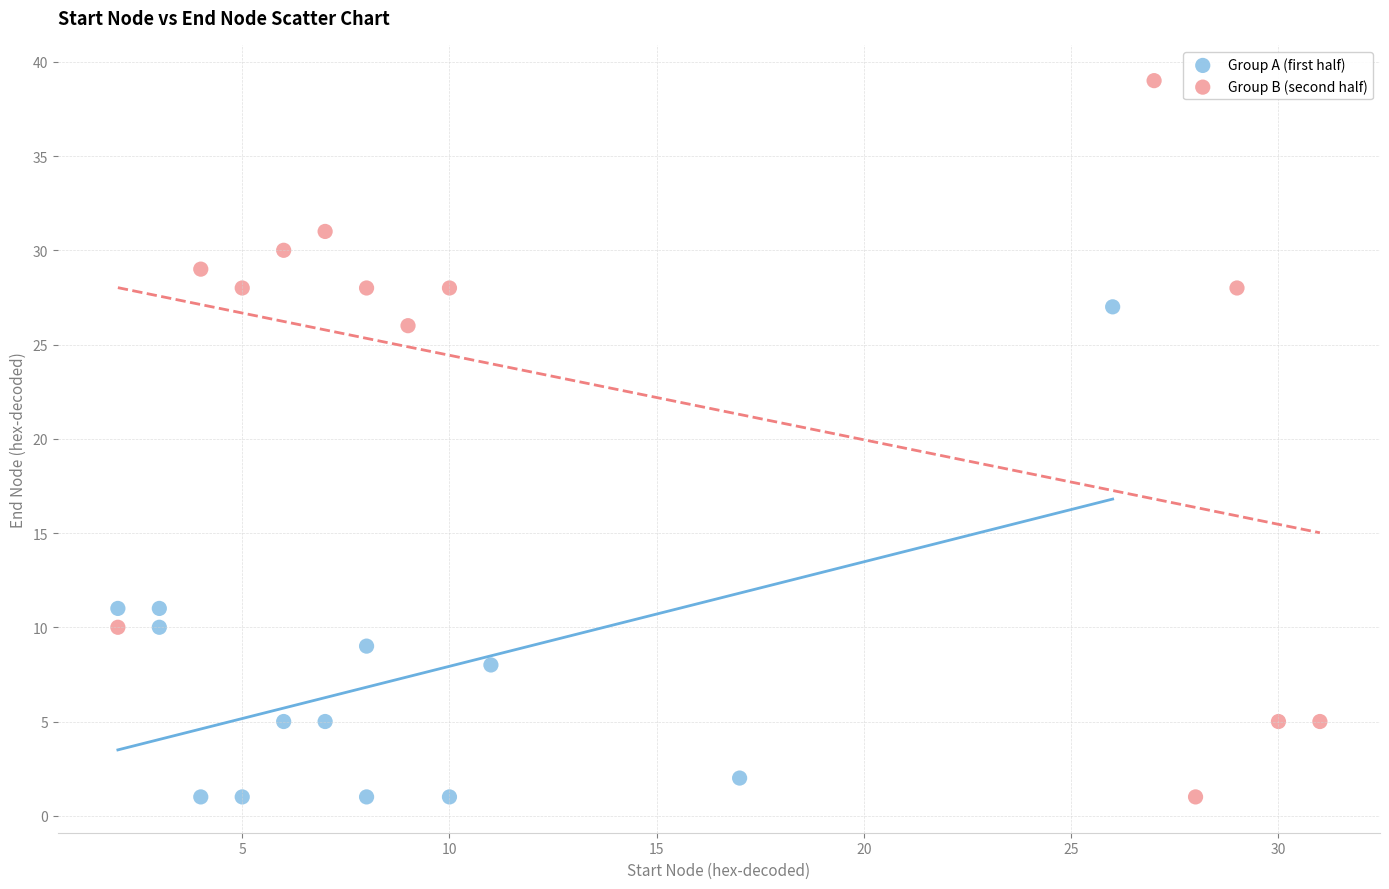

Which series contains the highest Y value?

Group B (second half)